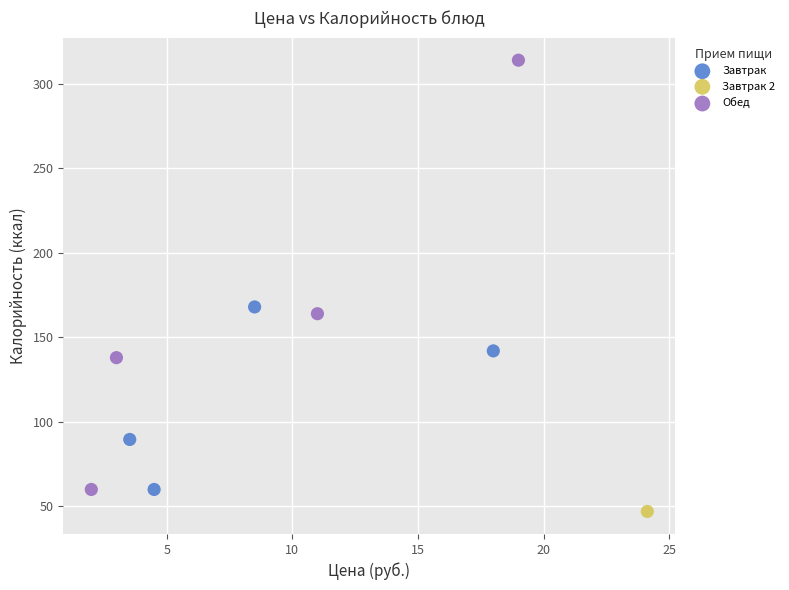

Which series reaches the minimum Y coordinate?

Завтрак 2